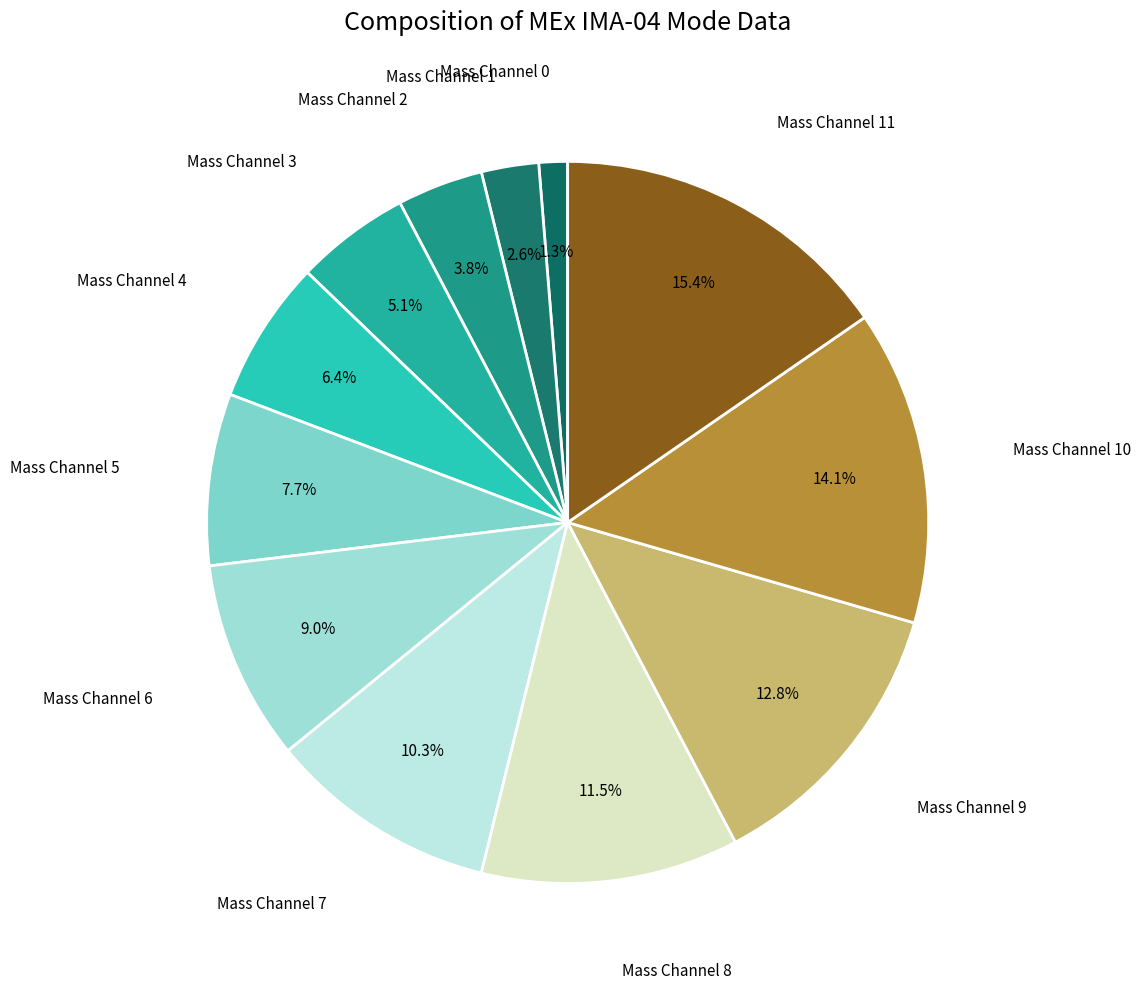

How many segments does this pie chart have?

12